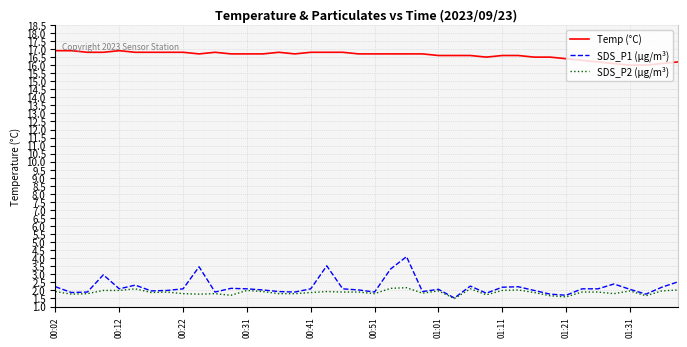

What is the average value of the SDS_P2 (µg/m³) series?

1.9